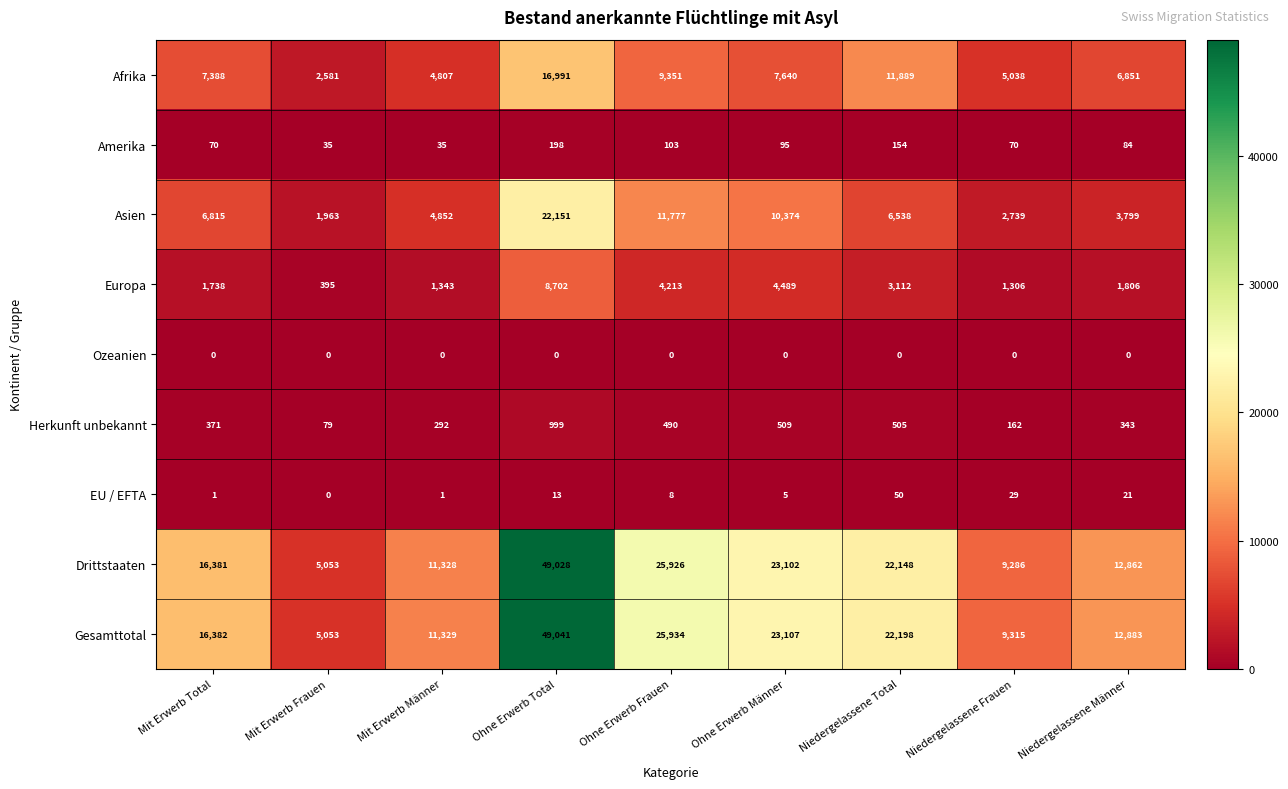

What is the difference between the maximum and second lowest values in the Drittstaaten series?

39742